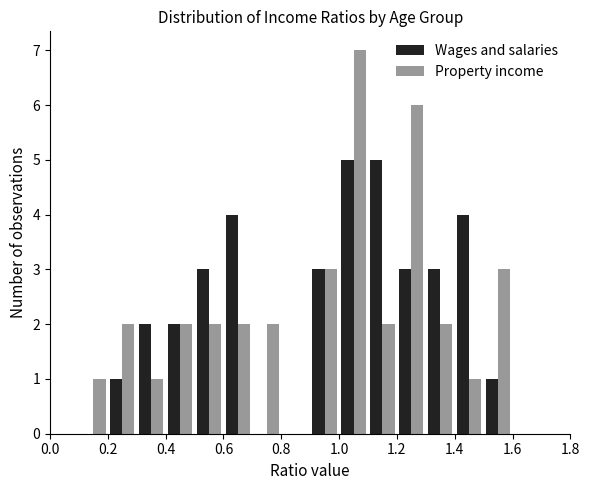

What is the height of the Property income bar covering 1.5 to 1.6 on the x-axis? The values are not printed on the chart, so give them approximately, as read against the axis.

3